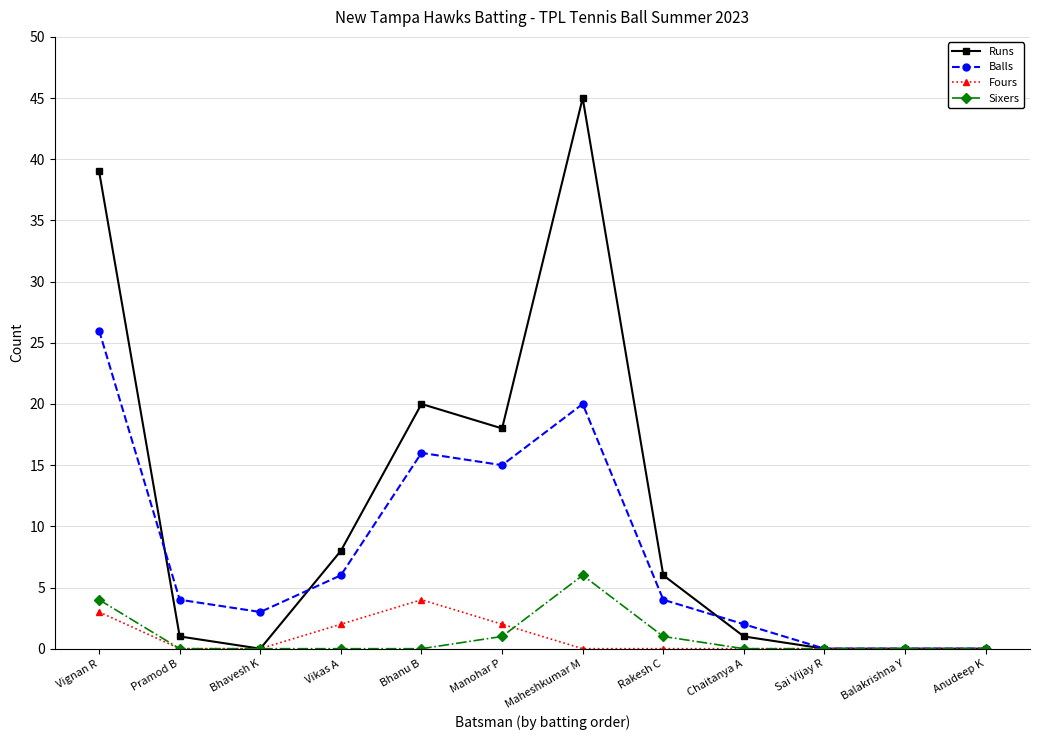

Which series has the widest spread of values?

Runs